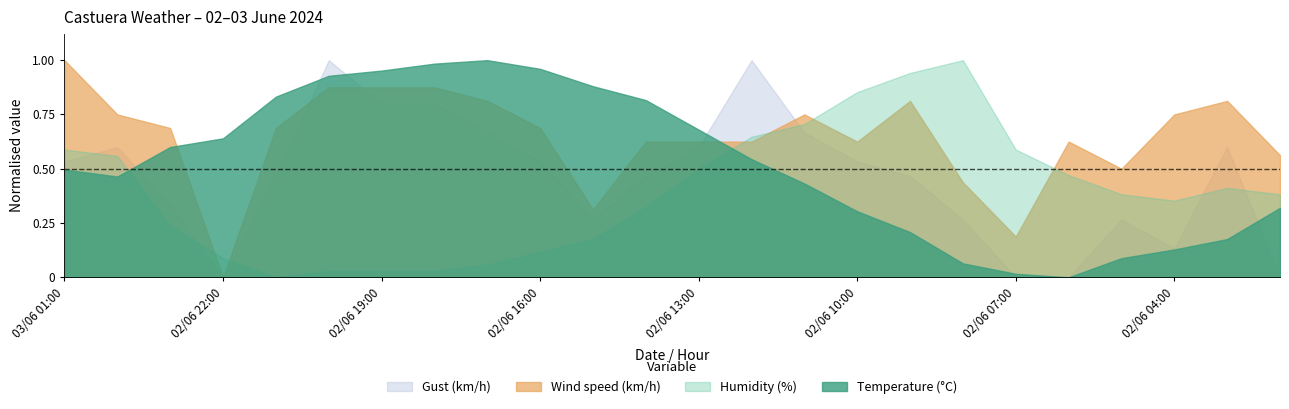

The Wind speed (km/h) series shows 13.0 at 02/06 17:00. True or false?

True